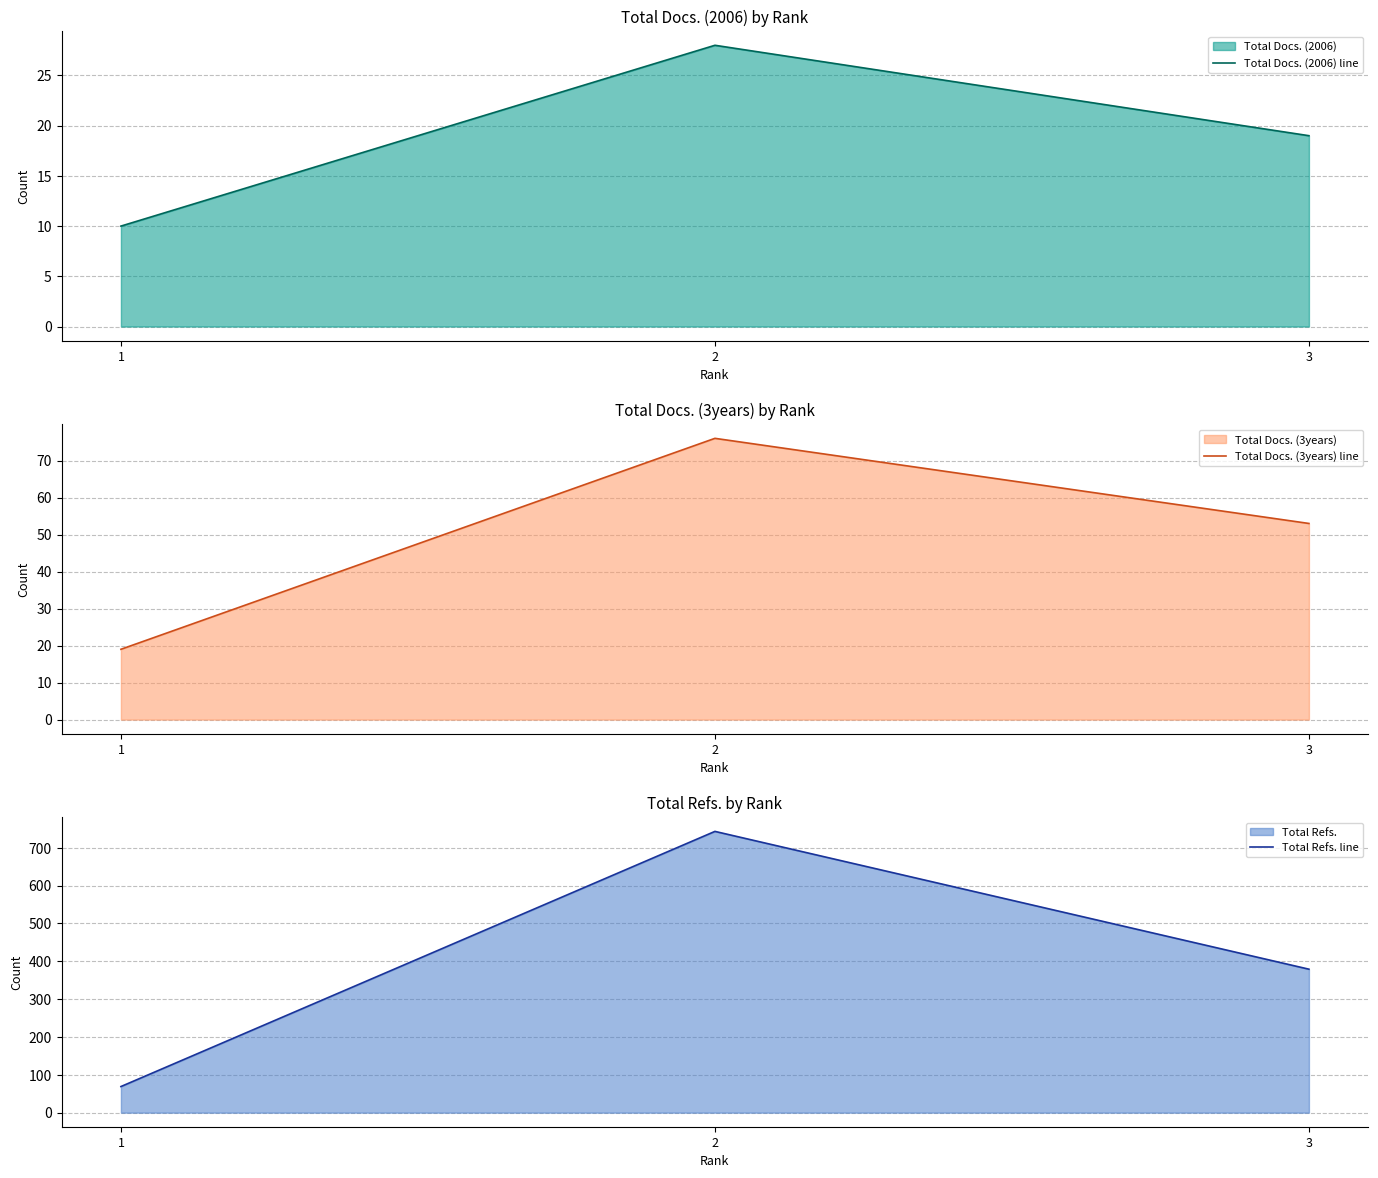

At which category is the sum across all series the highest?

2